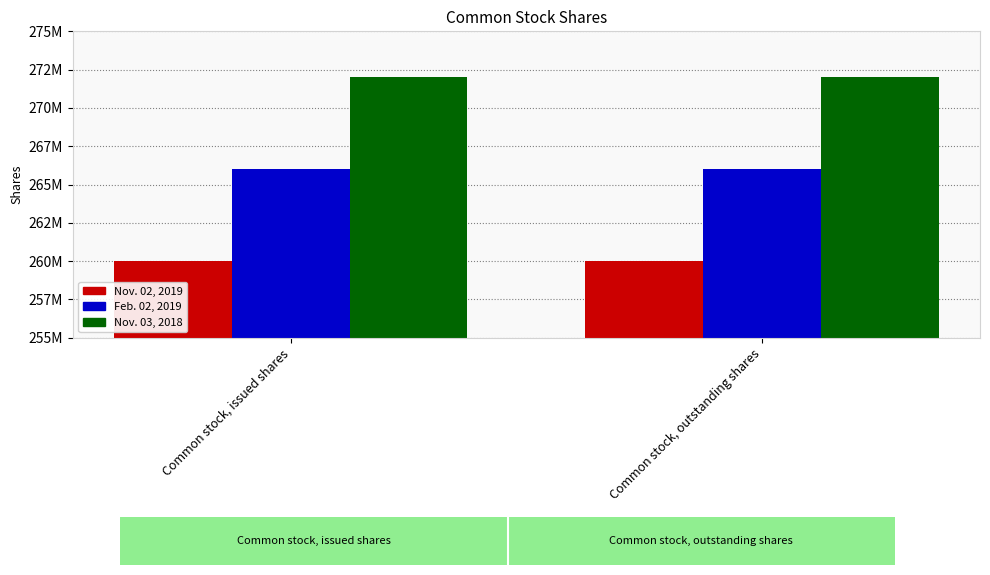

Are the bars grouped side by side (vs. stacked)?

Yes